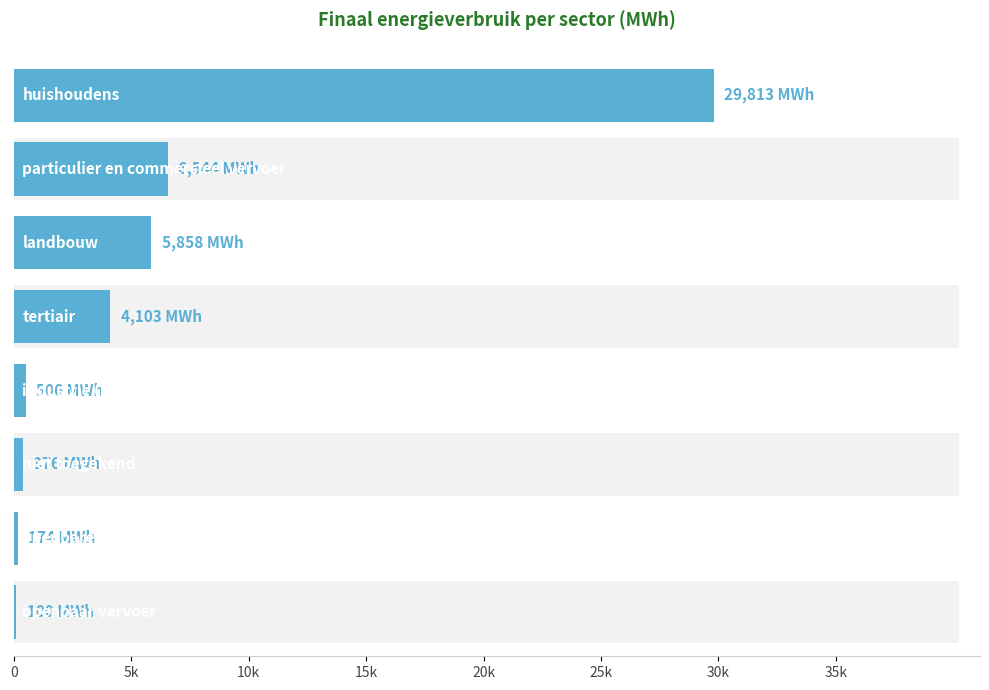

Reading right to left, transcribe all the data shown in this chart.

29812.8	6543.7	5857.6	4102.9	506.2	376.3	173.8	99.6